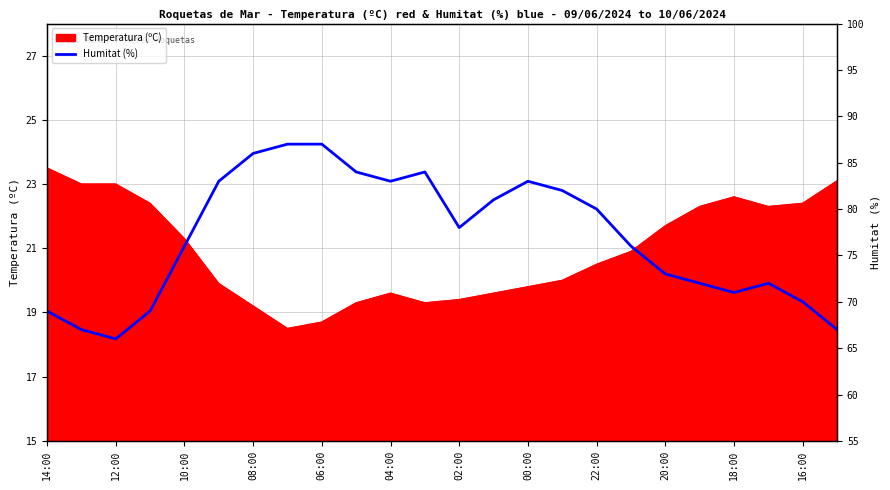

What position from the right is 15?

9